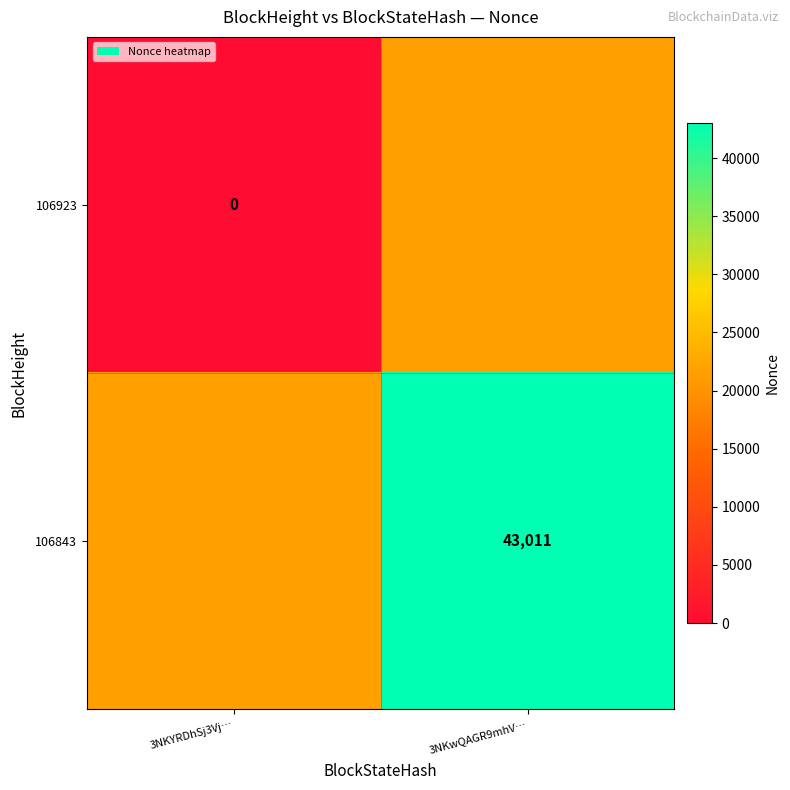

The value of 106843 at 3NKwQAGR9mhV… is 43011.0. True or false?

True